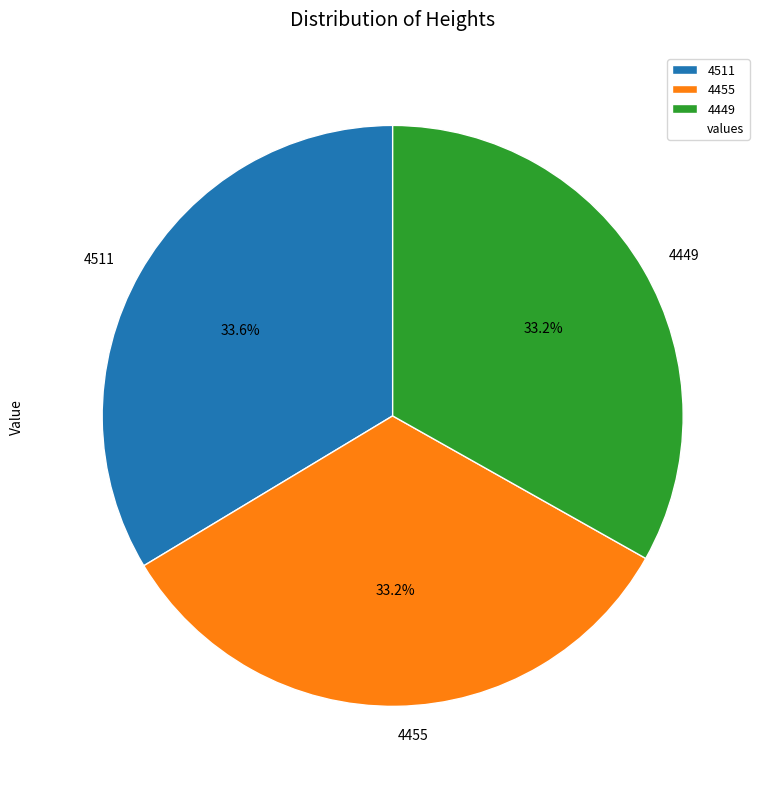

The 4449 slice represents 33% of the pie. True or false?

True